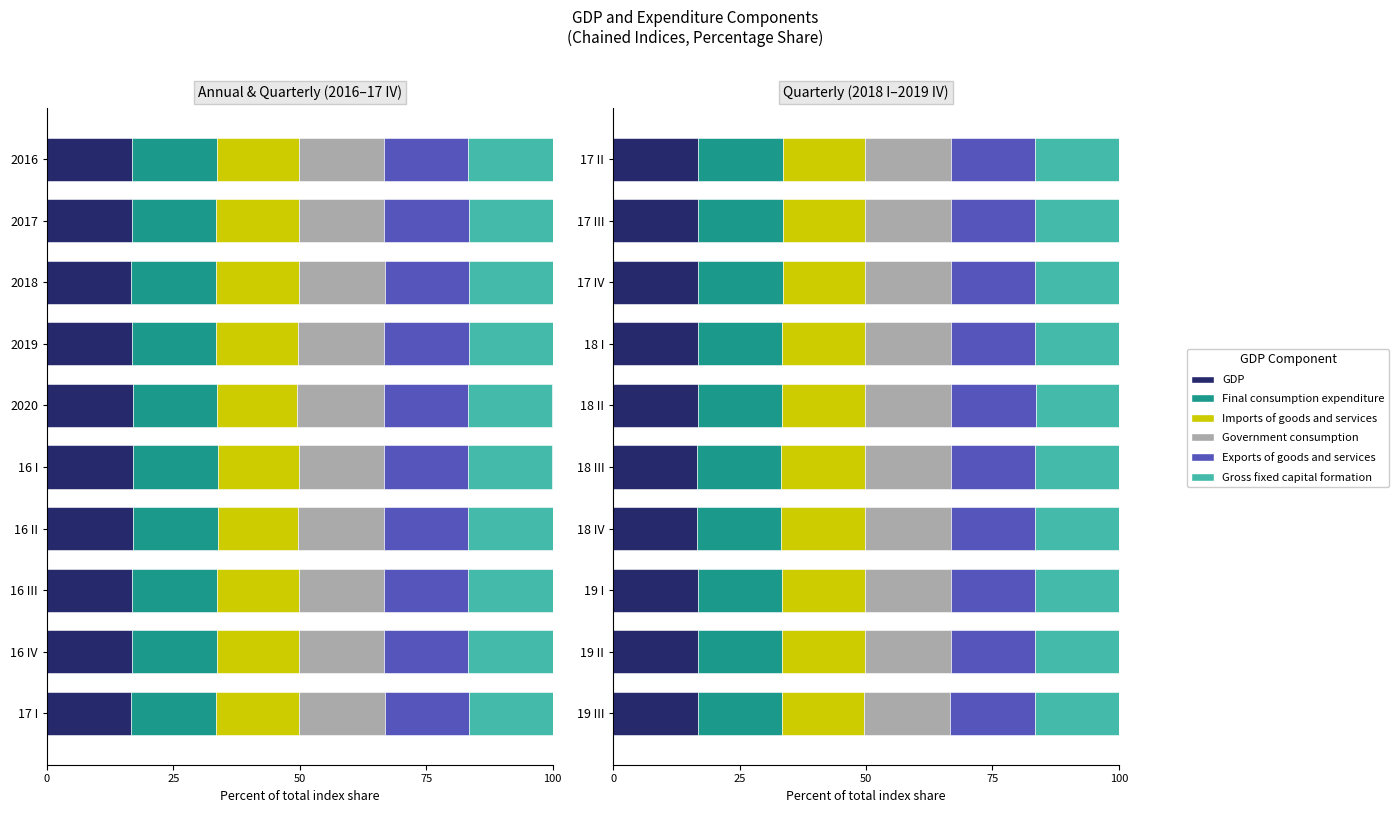

Which series has the widest spread of values?

Imports of goods and services